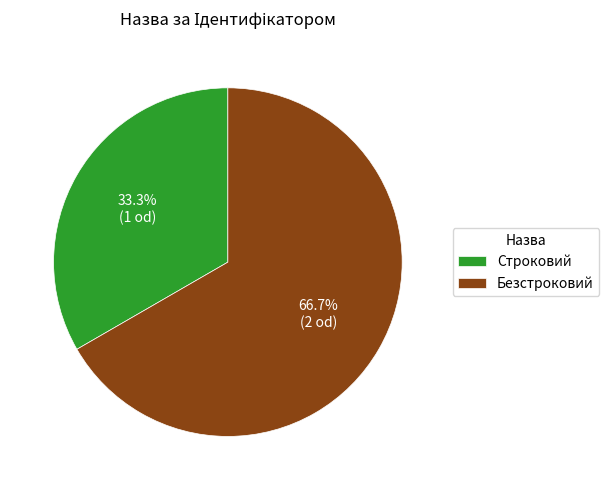

Rank the categories by value from lowest to highest.

Строковий, Безстроковий